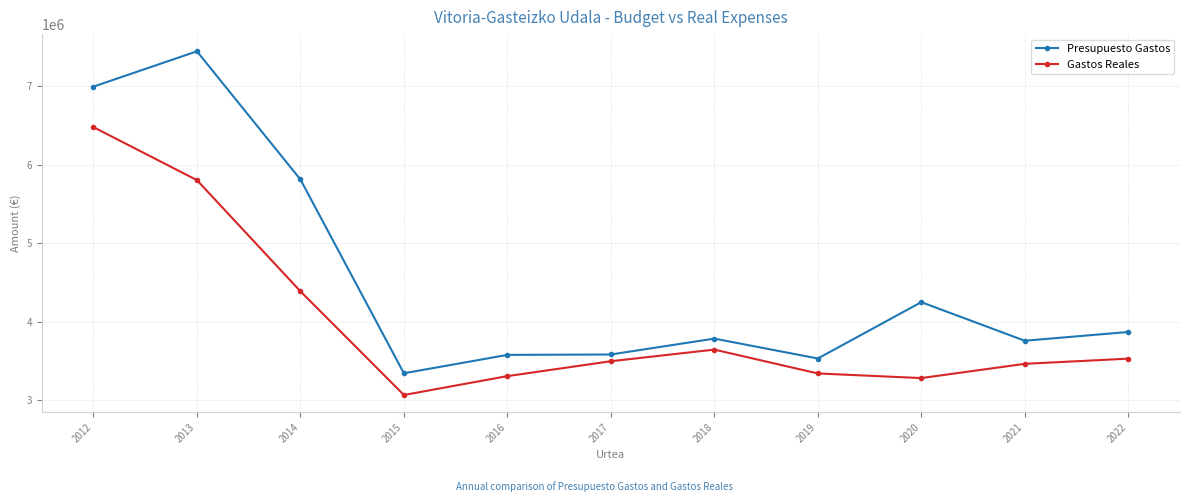

Which series has the largest total across all categories?

Presupuesto Gastos